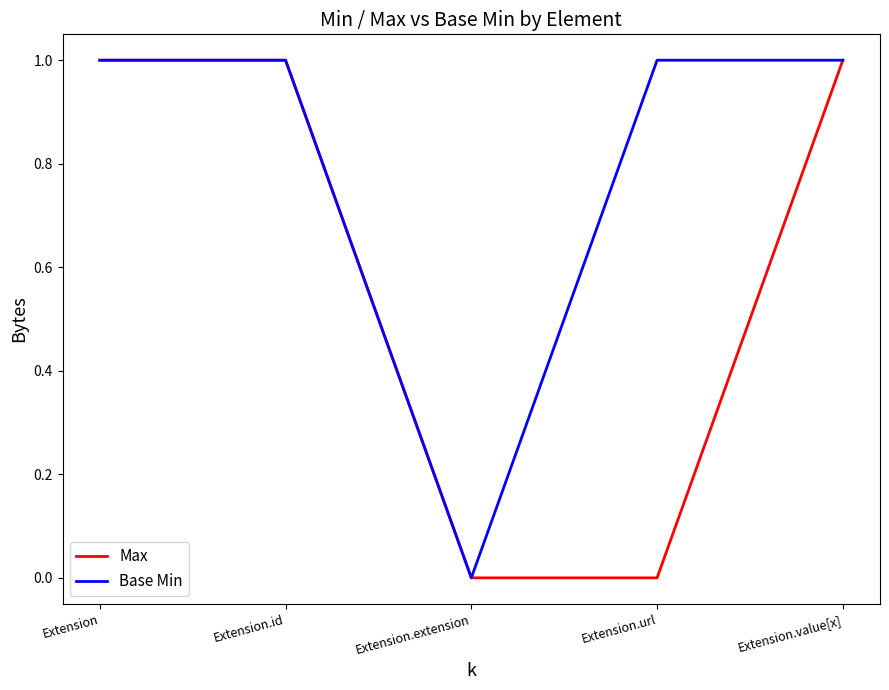

What are all the series names shown in the legend?

Max, Base Min